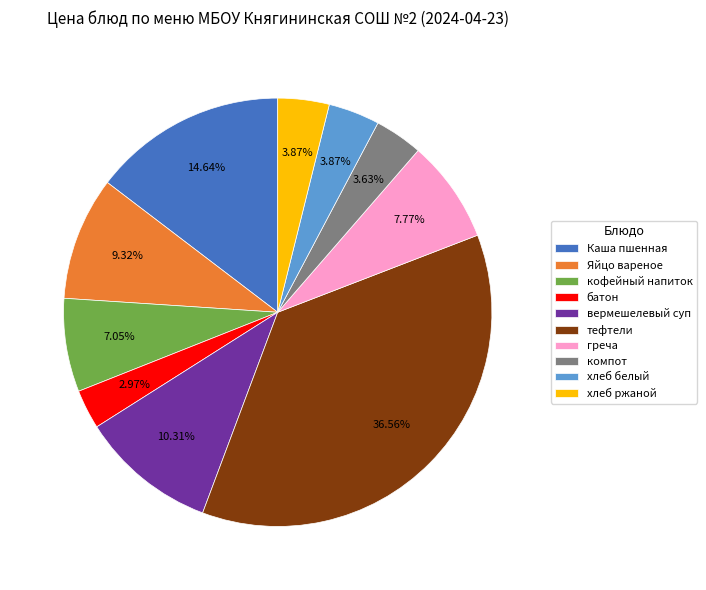

What is the largest slice in the pie chart?

тефтели